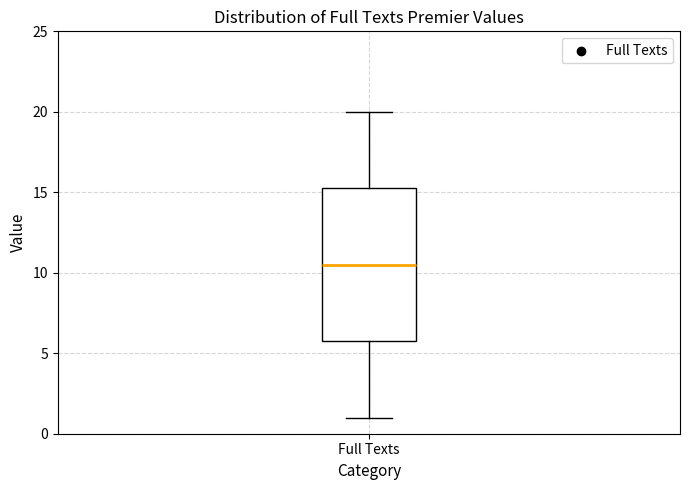

Read this box plot against the y-axis: the position of the median line, the range covered by the box, and the ends of both whiskers. The values are not printed on the chart, so give them approximately, as read against the axis.

median 10.5, box 6.0 to 15.5, whiskers 1.0 to 20.0